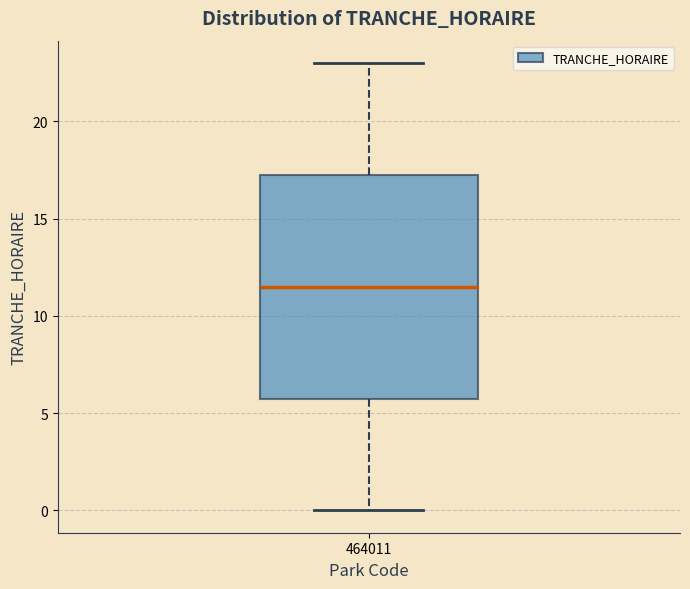

Read this box plot against the y-axis: the position of the median line, the range covered by the box, and the ends of both whiskers. The values are not printed on the chart, so give them approximately, as read against the axis.

median 11.5, box 6.0 to 17.5, whiskers 0.0 to 23.0